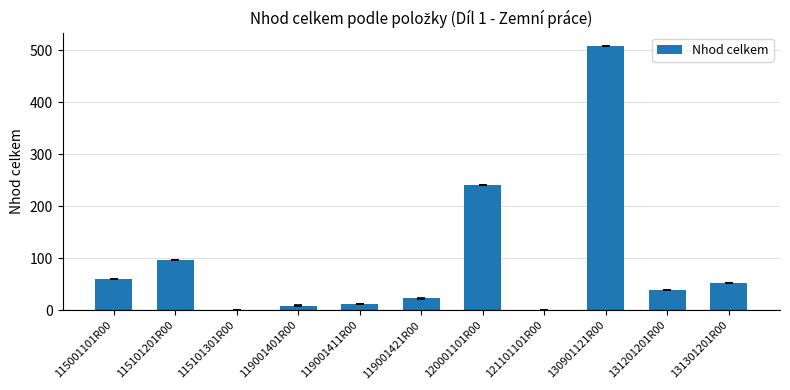

The value at 115101301R00 is 0.0. True or false?

True